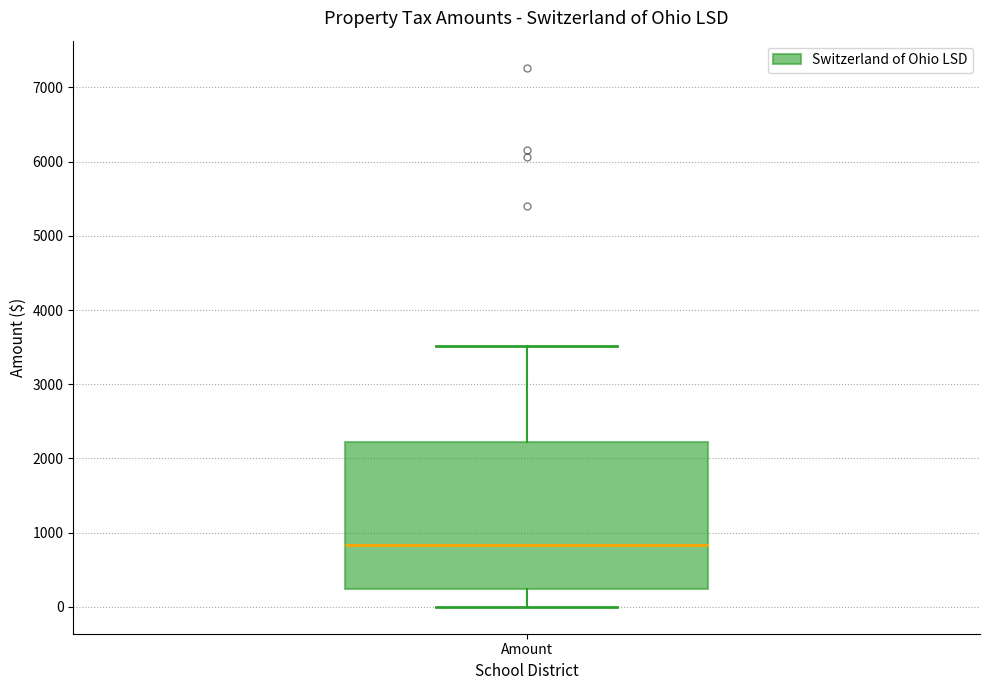

Transcribe this box plot: give where the median line is, the range the box spans, and where the two whiskers end, as read against the y-axis. The values are not printed on the chart, so give them approximately, as read against the axis.

median 800, box 200 to 2200, whiskers 0 to 3500